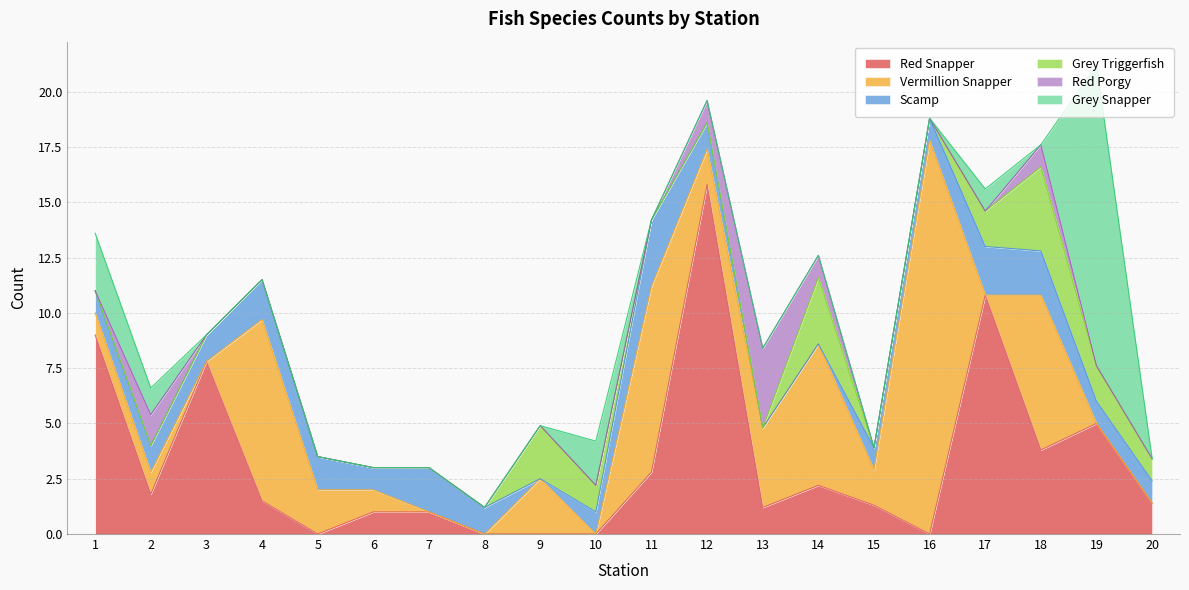

How many intersections are there between Vermillion Snapper and Grey Triggerfish?

5